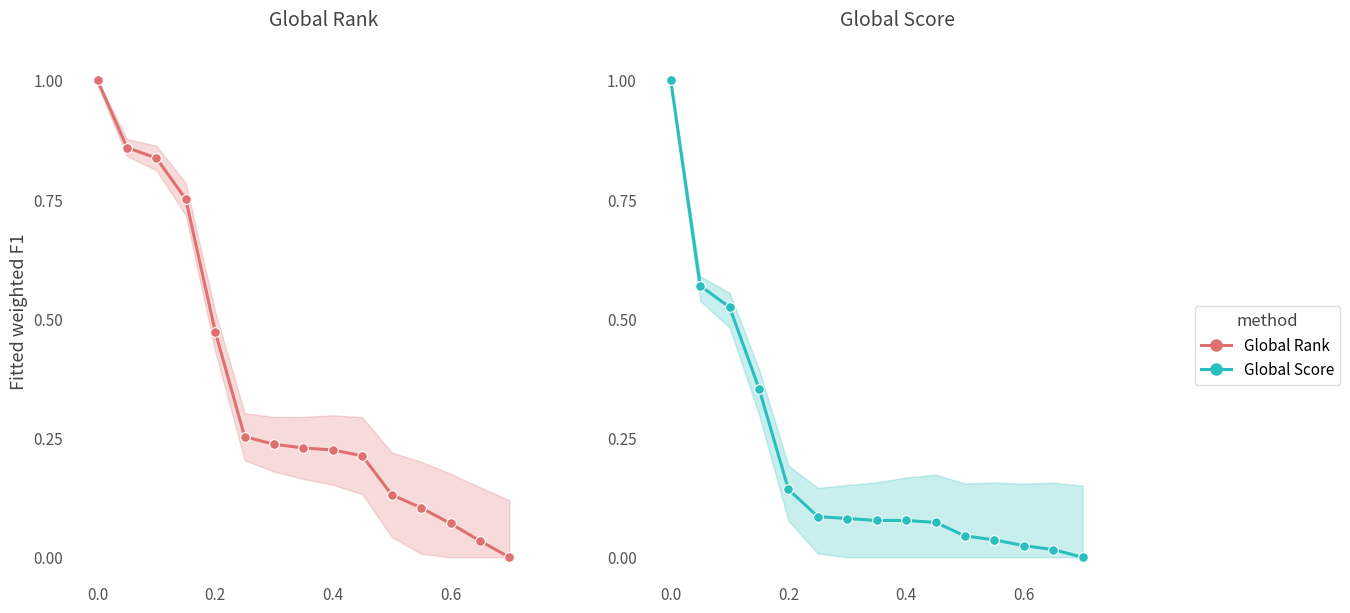

Rank the series by their average value, from lowest to highest.

Global Score, Global Rank